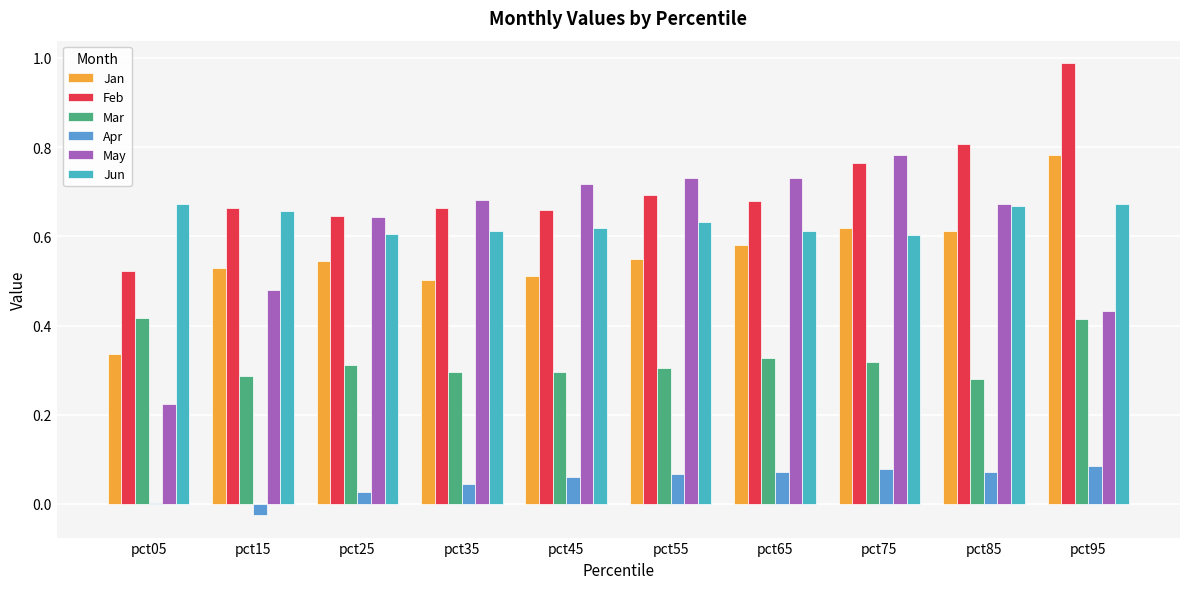

What is the sum of all May values?

6.1